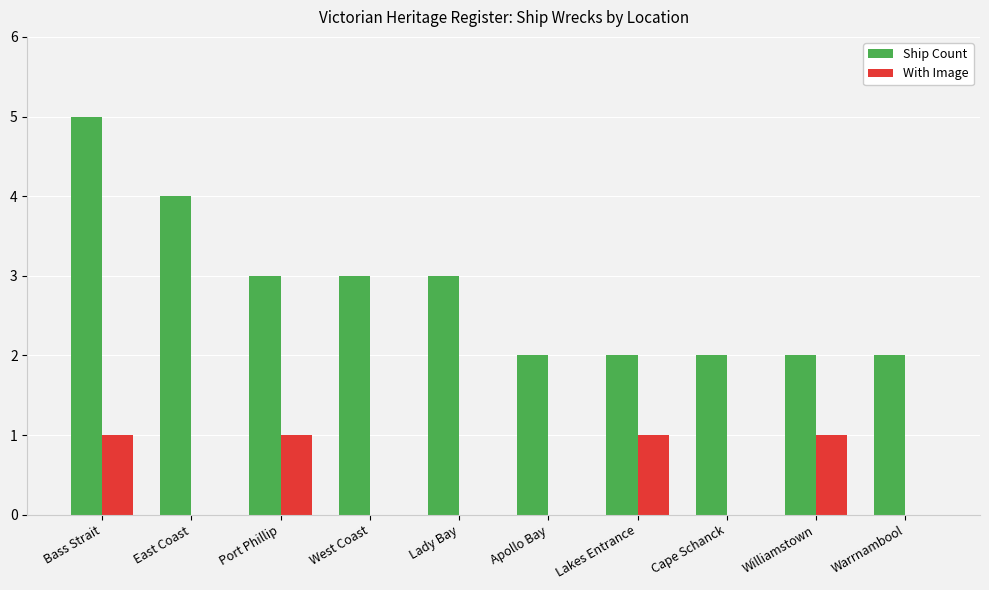

What is the sum of all With Image values?

4